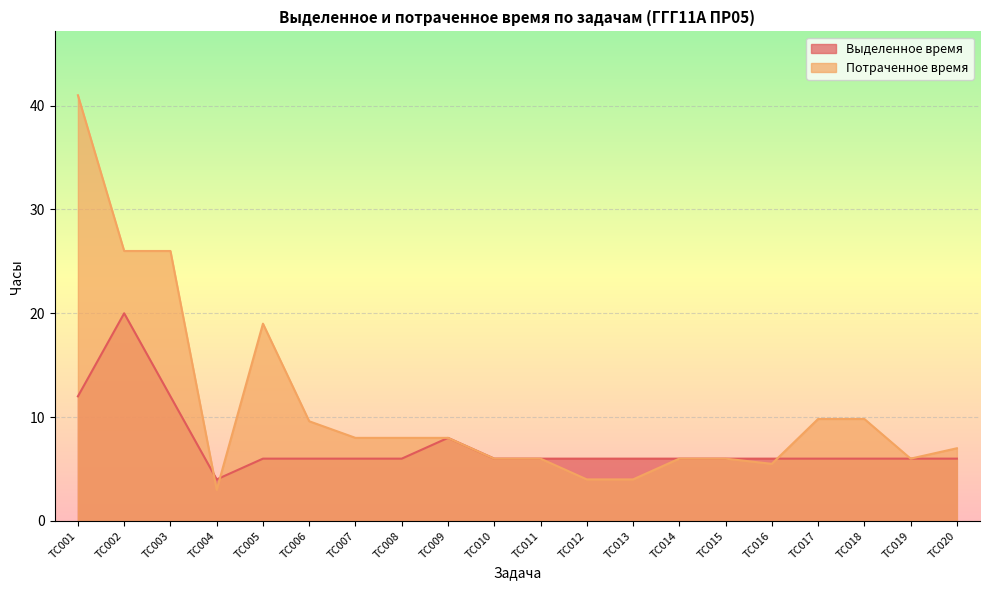

Which series has the largest total across all categories?

Потраченное время